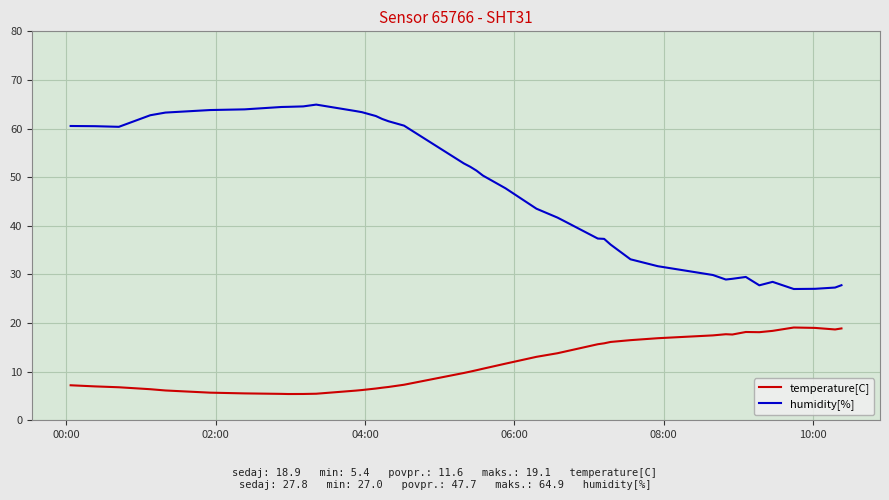

What is the difference between the maximum and minimum values in the humidity[%] series?

37.9